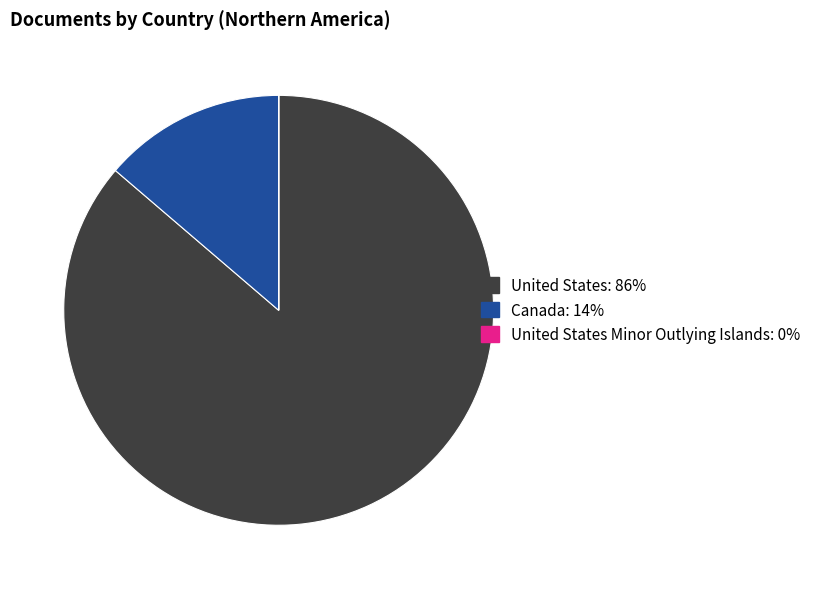

Is there a majority slice in this chart?

Yes